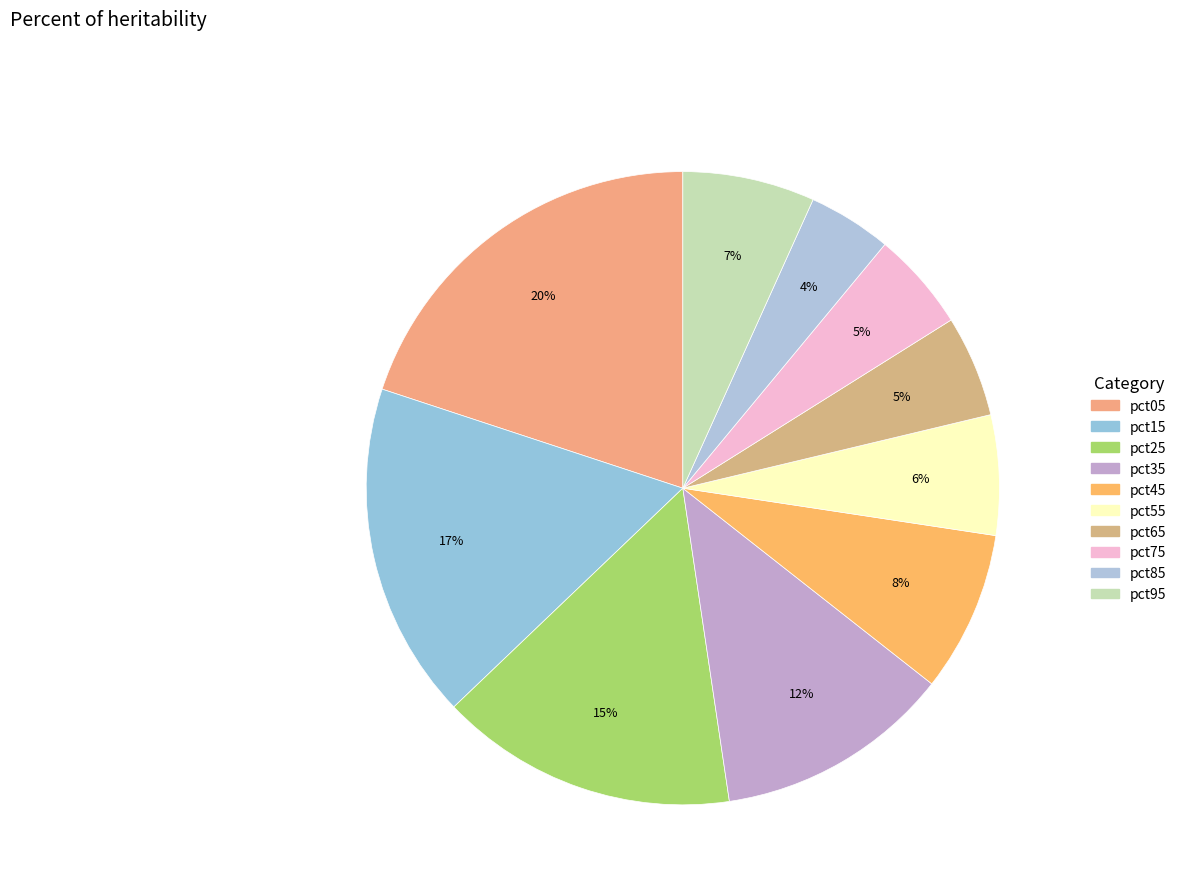

Is the sum of pct35 and pct75 greater than half?

No